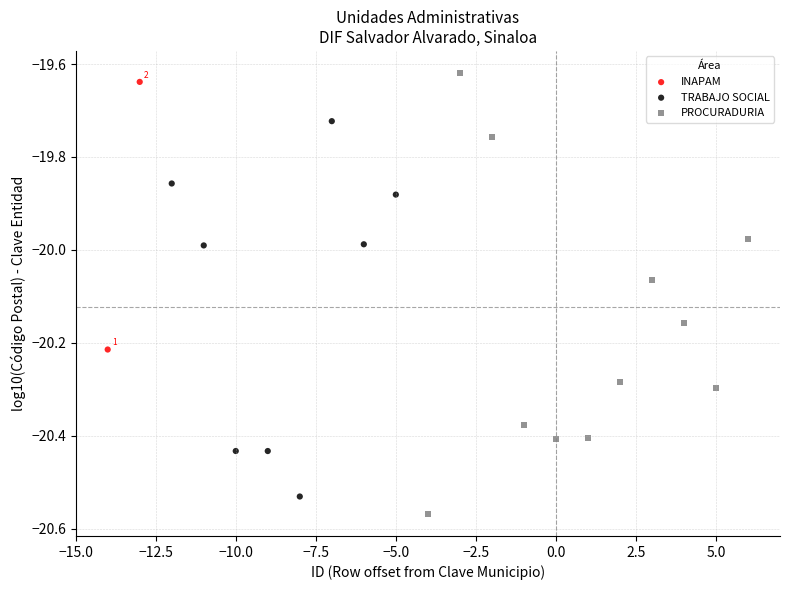

Which series reaches the minimum Y coordinate?

PROCURADURIA